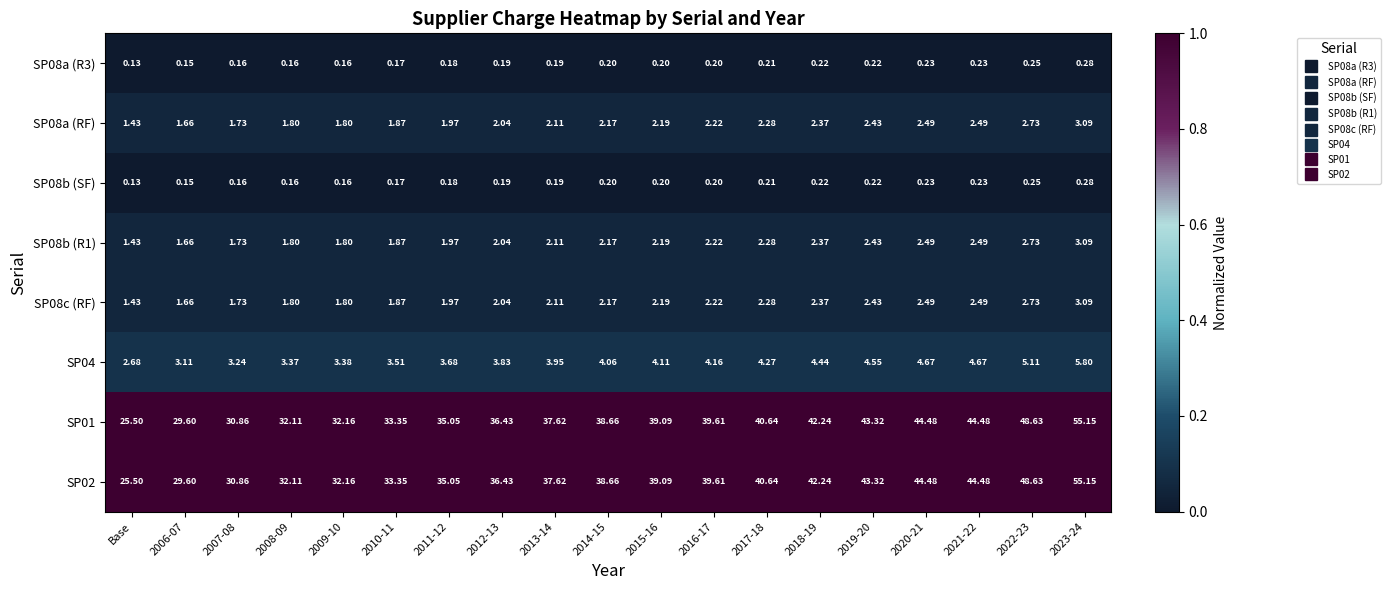

What is the spread (max minus min) of values at 2019-20?

43.1